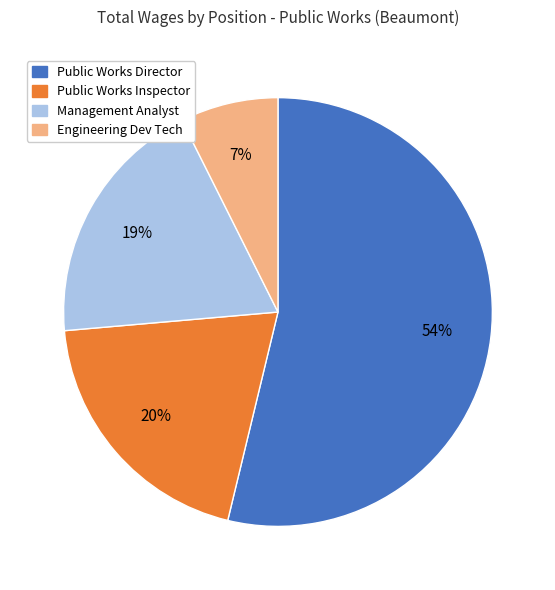

Is the sum of Public Works Inspector and Management Analyst greater than half?

No